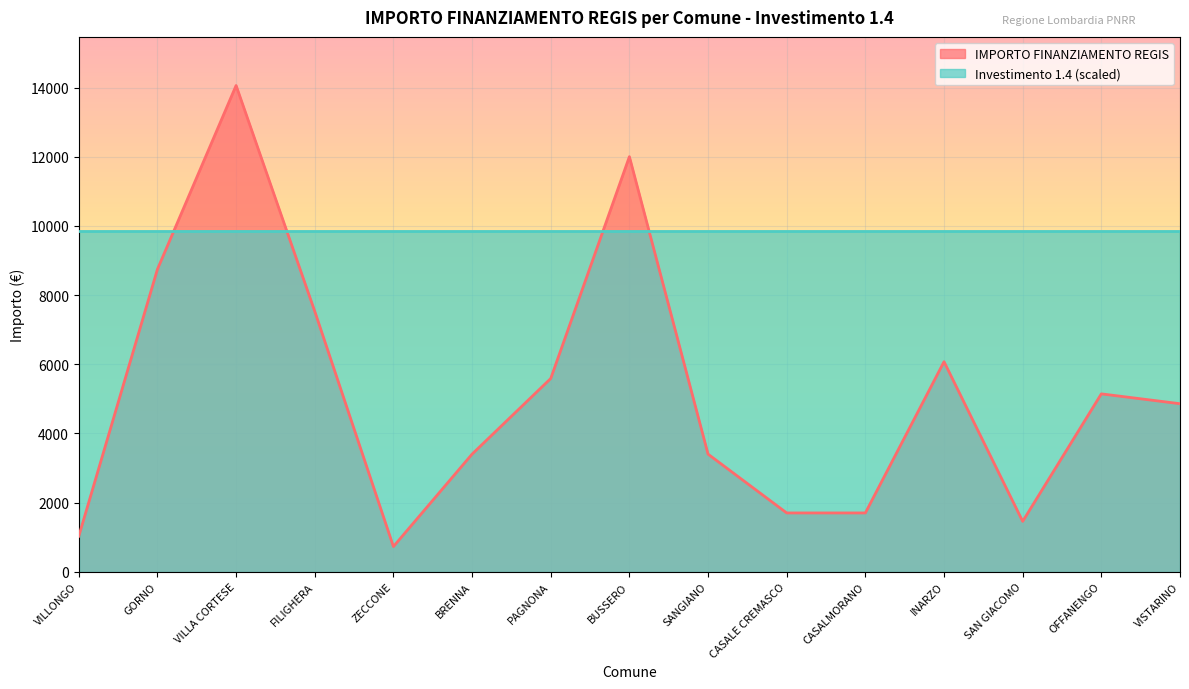

What is the ratio of the value at SANGIANO to the value at CASALE CREMASCO?

2.0